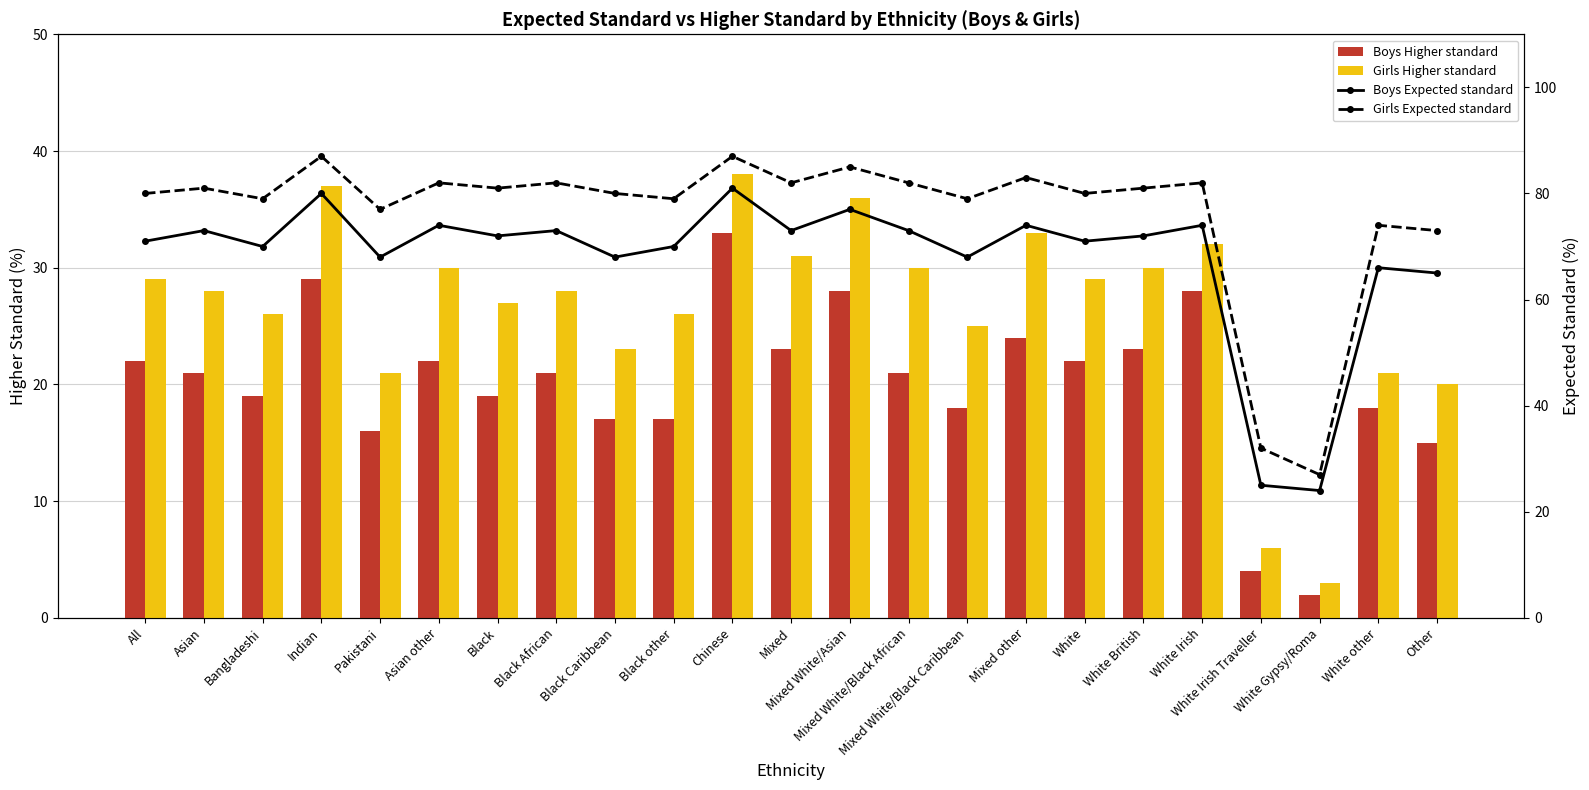

Reading right to left, extract all data points from this chart.

Boys Higher standard: Other=15	White other=18	White Gypsy/Roma=2	White Irish Traveller=4	White Irish=28	White British=23	White=22	Mixed other=24	Mixed White/Black Caribbean=18	Mixed White/Black African=21	Mixed White/Asian=28	Mixed=23	Chinese=33	Black other=17	Black Caribbean=17	Black African=21	Black=19	Asian other=22	Pakistani=16	Indian=29	Bangladeshi=19	Asian=21	All=22
Girls Higher standard: Other=20	White other=21	White Gypsy/Roma=3	White Irish Traveller=6	White Irish=32	White British=30	White=29	Mixed other=33	Mixed White/Black Caribbean=25	Mixed White/Black African=30	Mixed White/Asian=36	Mixed=31	Chinese=38	Black other=26	Black Caribbean=23	Black African=28	Black=27	Asian other=30	Pakistani=21	Indian=37	Bangladeshi=26	Asian=28	All=29
Boys Expected standard: Other=65	White other=66	White Gypsy/Roma=24	White Irish Traveller=25	White Irish=74	White British=72	White=71	Mixed other=74	Mixed White/Black Caribbean=68	Mixed White/Black African=73	Mixed White/Asian=77	Mixed=73	Chinese=81	Black other=70	Black Caribbean=68	Black African=73	Black=72	Asian other=74	Pakistani=68	Indian=80	Bangladeshi=70	Asian=73	All=71
Girls Expected standard: Other=73	White other=74	White Gypsy/Roma=27	White Irish Traveller=32	White Irish=82	White British=81	White=80	Mixed other=83	Mixed White/Black Caribbean=79	Mixed White/Black African=82	Mixed White/Asian=85	Mixed=82	Chinese=87	Black other=79	Black Caribbean=80	Black African=82	Black=81	Asian other=82	Pakistani=77	Indian=87	Bangladeshi=79	Asian=81	All=80